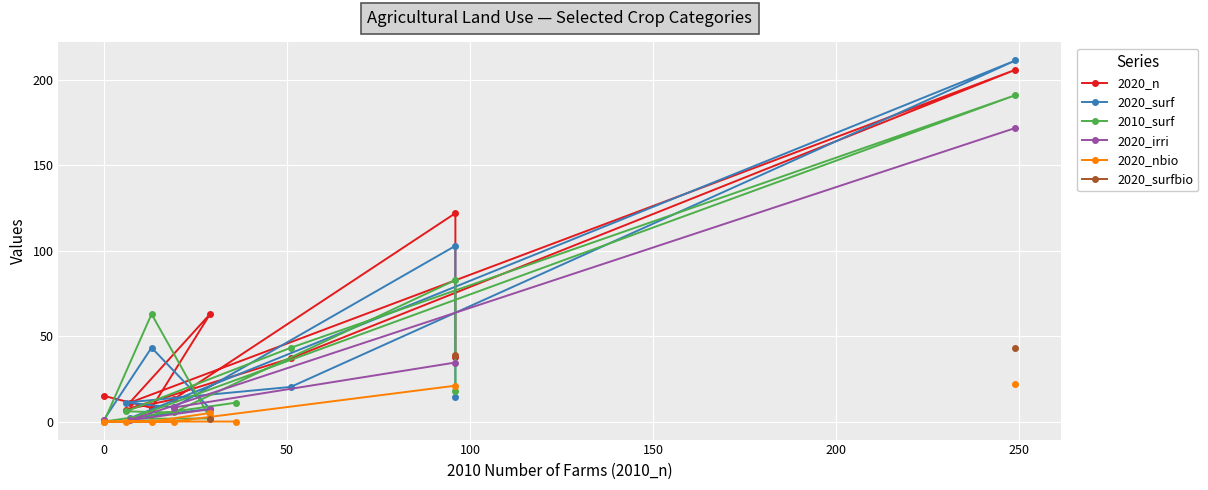

True or false: 2020_nbio has more than 1 interior local peaks.

False